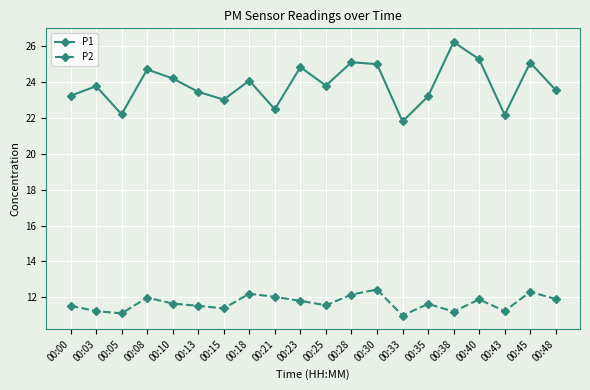

What is the value of the P1 point at the 7th from the left?

23.0